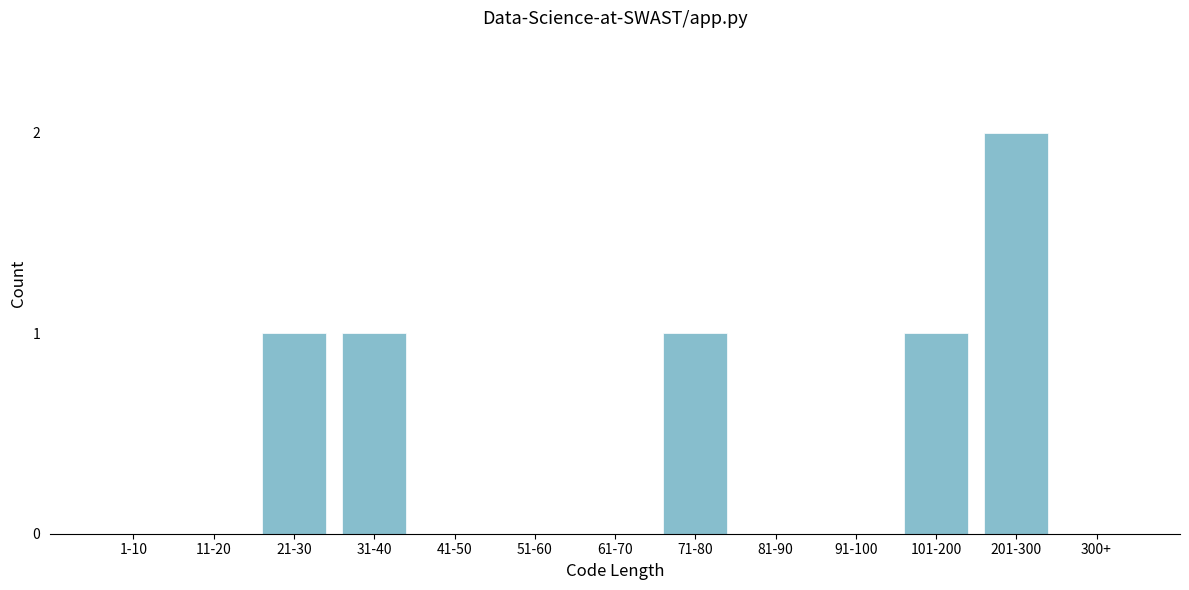

Reading right to left, extract all data points from this chart.

300+=0	201-300=2	101-200=1	91-100=0	81-90=0	71-80=1	61-70=0	51-60=0	41-50=0	31-40=1	21-30=1	11-20=0	1-10=0